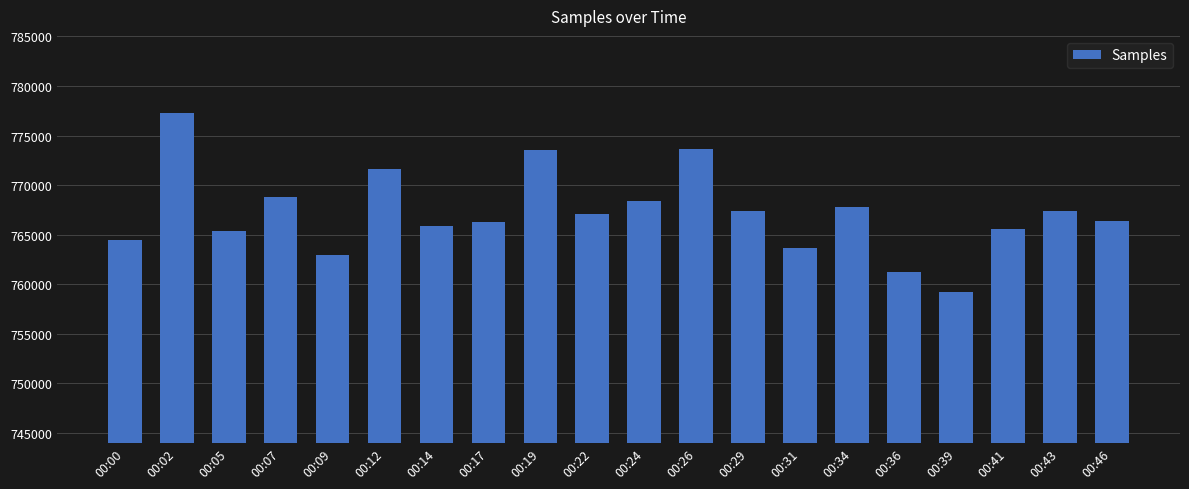

Are the bars grouped side by side (vs. stacked)?

No